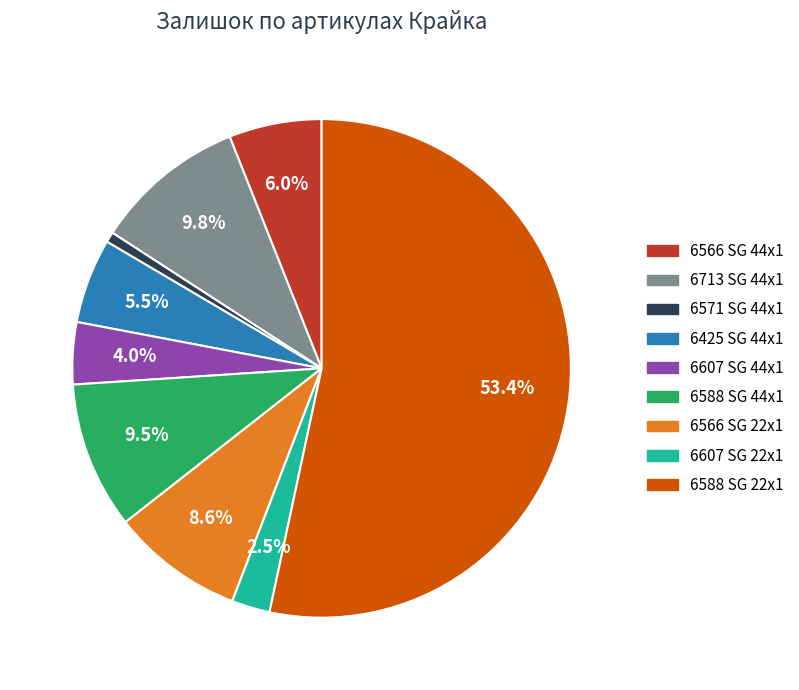

Combined, what portion of the pie is 6425 SG 44x1 and 6607 SG 22x1?

8.0%